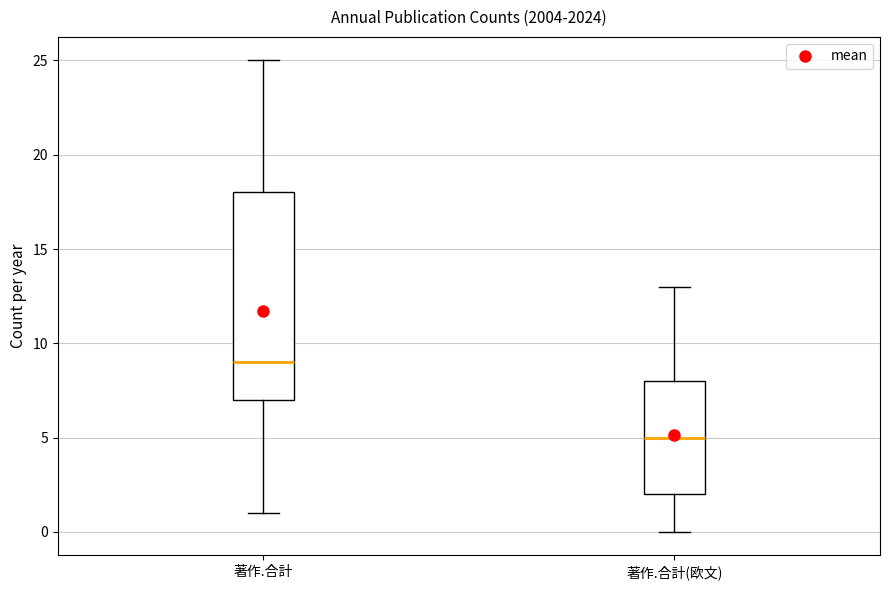

Reading left to right, read every box against the y-axis: the position of its median line, the range the box covers, and the ends of its whiskers. The values are not printed on the chart, so give them approximately, as read against the axis.

著作.合計: median 9, box 7 to 18, whiskers 1 to 25
著作.合計(欧文): median 5, box 2 to 8, whiskers 0 to 13